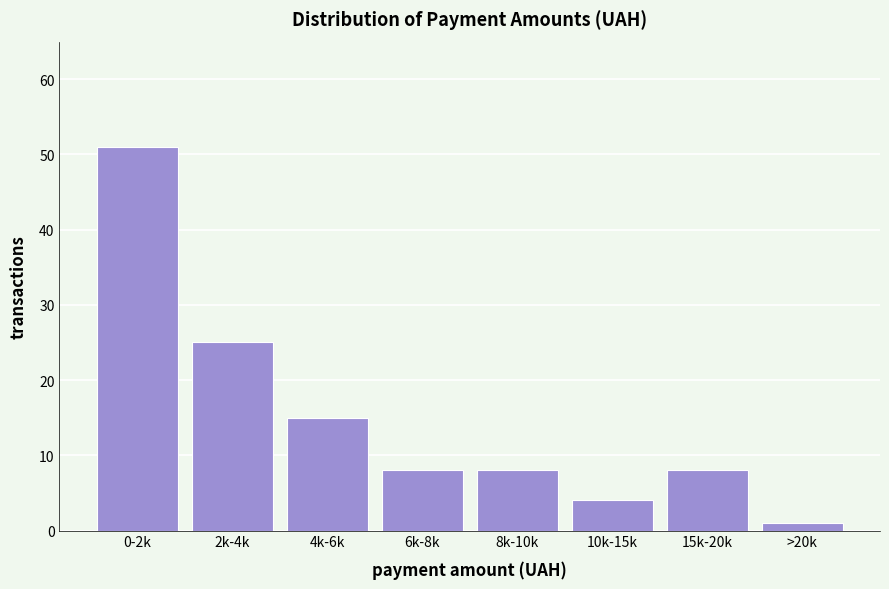

Reading right to left, transcribe all the data shown in this chart.

>20k=1	15k-20k=8	10k-15k=4	8k-10k=8	6k-8k=8	4k-6k=15	2k-4k=25	0-2k=51